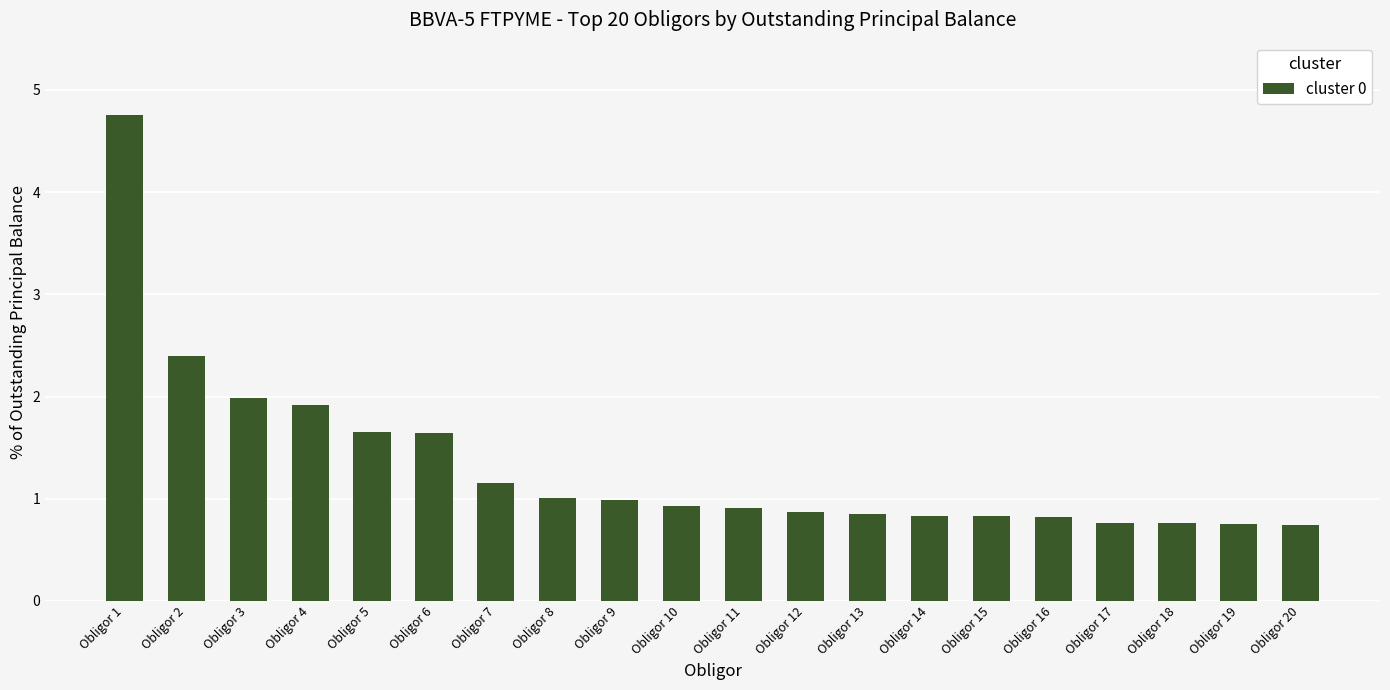

Is it true that the value at Obligor 18 is 0.8?

True